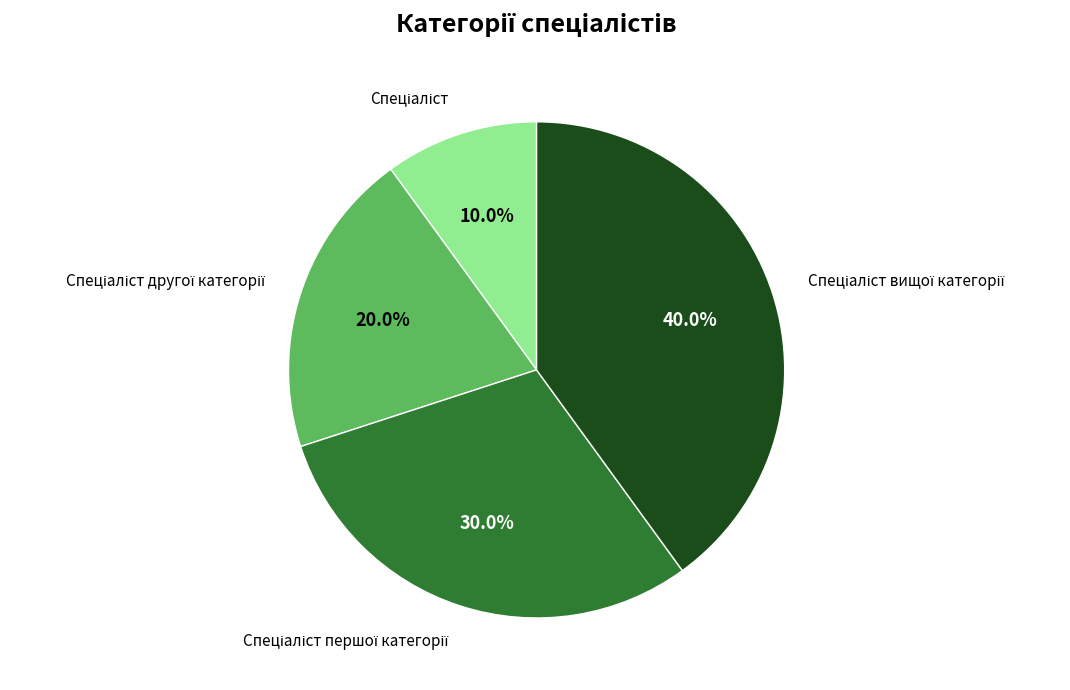

Does any single category account for the majority?

No